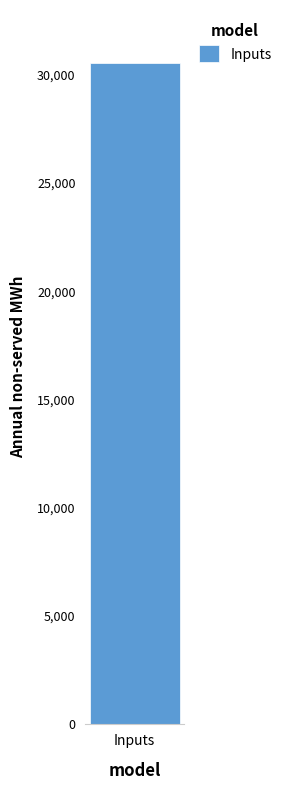

True or false: 元.１～元.12 has a value of 326 at 東区.

False